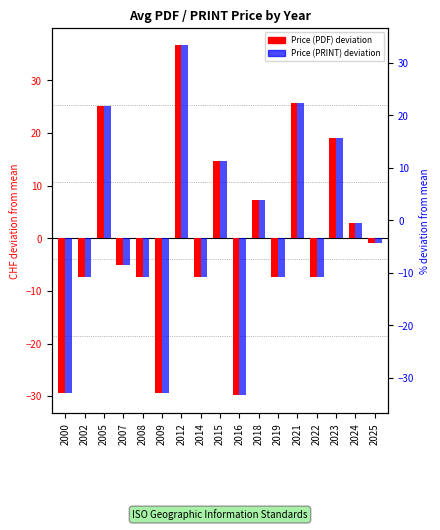

Where does the Price (PRINT) series first go above -5?

2005